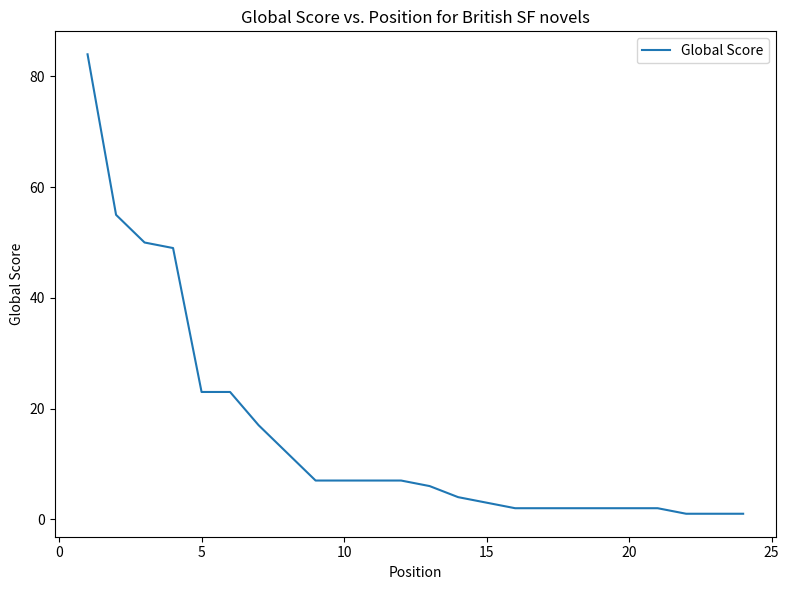

What is the difference between the maximum and minimum values?

83